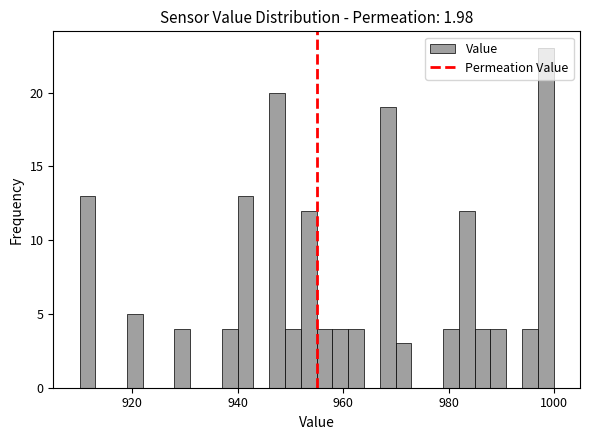

Around what value on the x-axis is the tallest bar? Give the approximate position of its centre, as read against the axis.

998